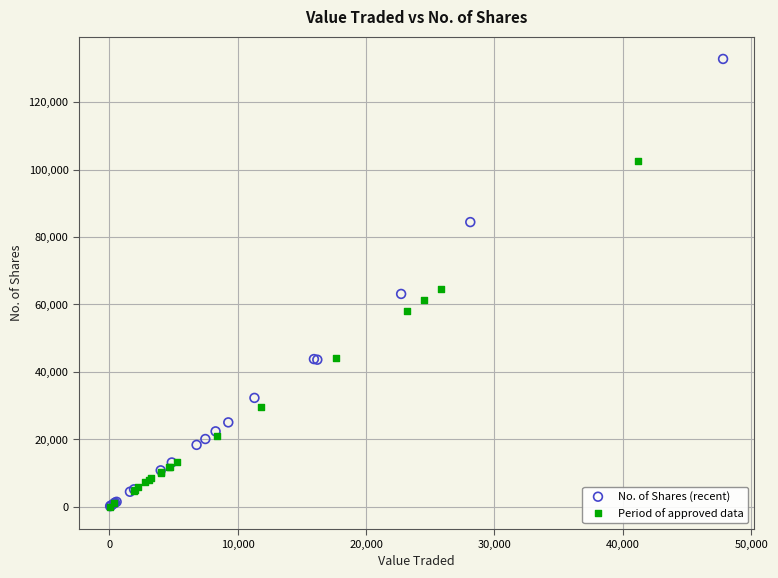

Which series has the widest spread of Y values?

No. of Shares (recent)